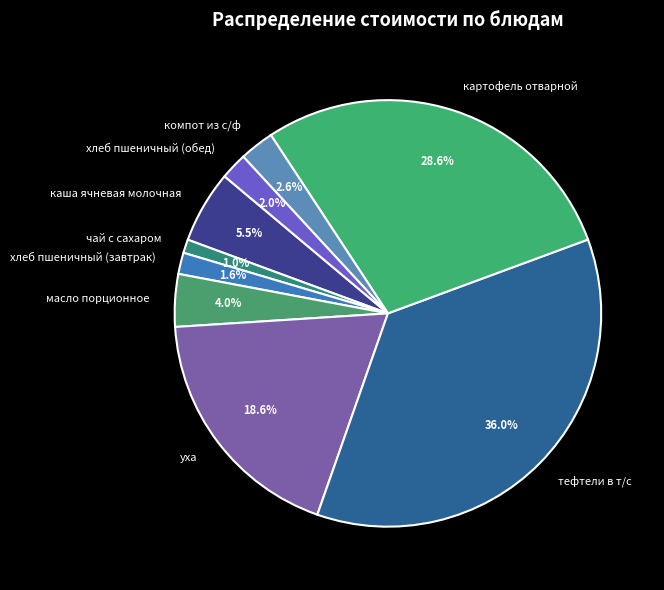

Which slice is the largest?

тефтели в т/с